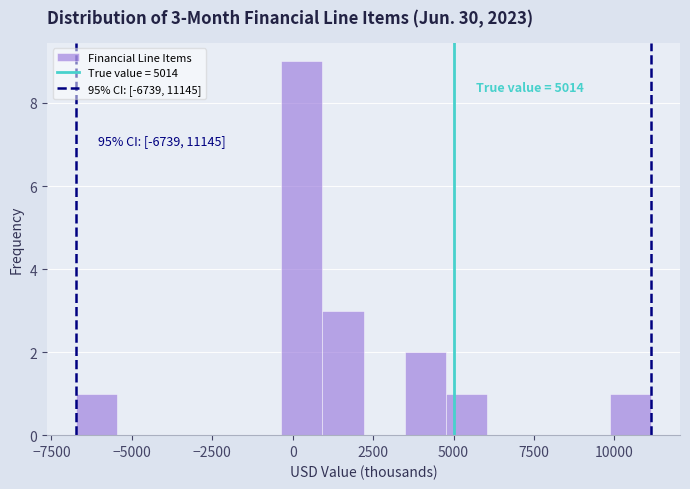

Read against the x-axis, roughly where is the centre of the tallest bar?

500